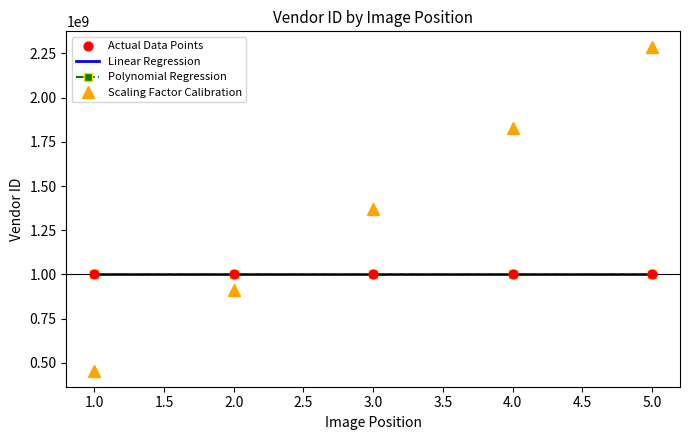

Which series has the largest range (max minus min)?

Scaling Factor Calibration